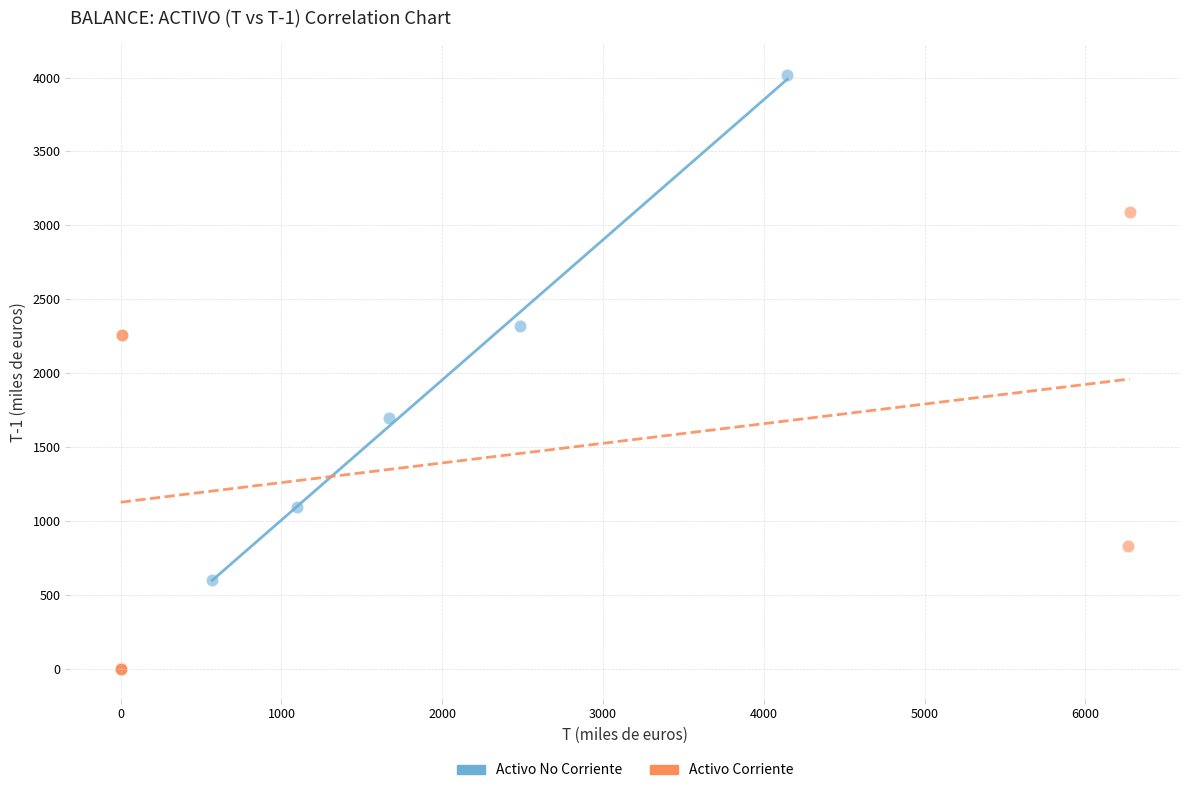

What are all the series names shown in the legend?

Activo No Corriente, Activo Corriente